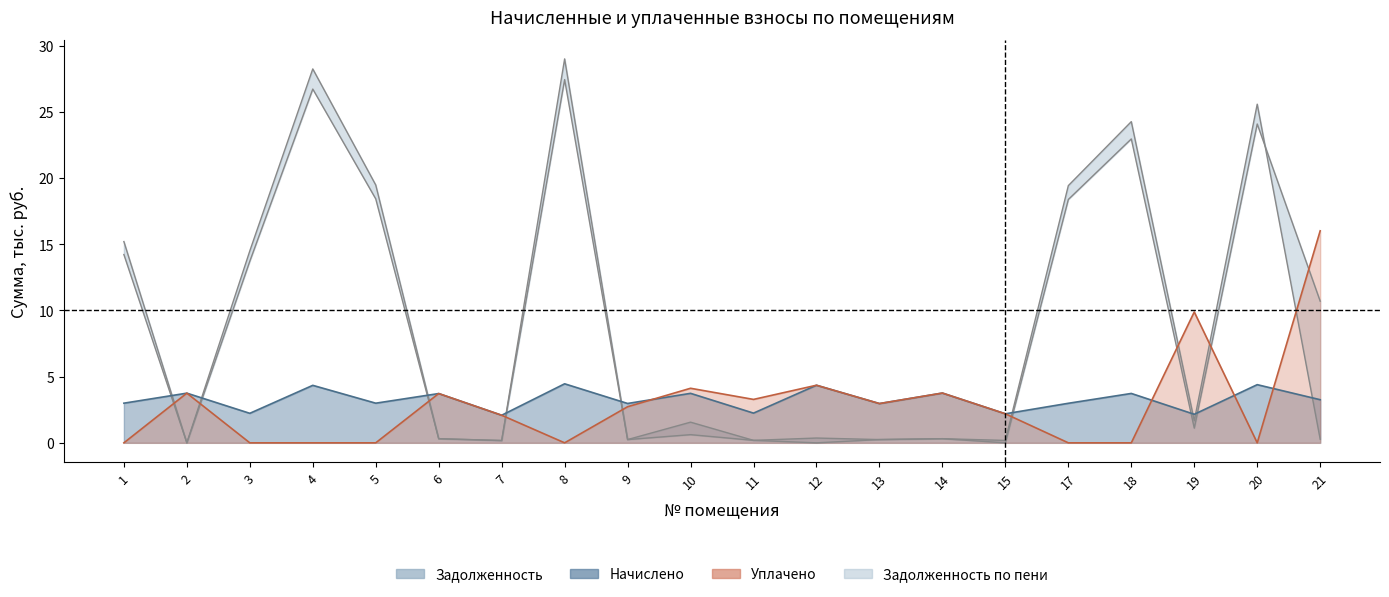

How many lines are shown in the chart?

4